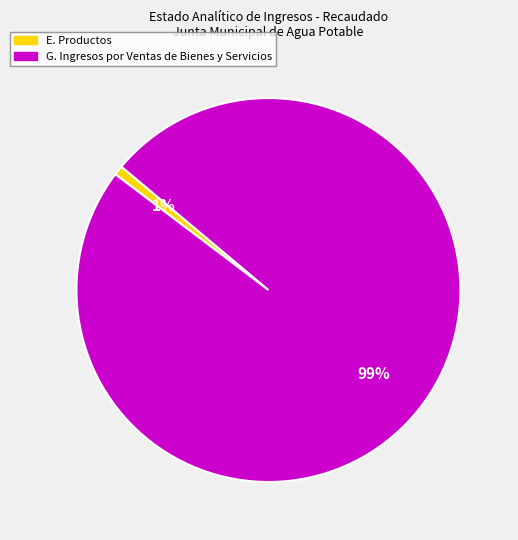

Which slice represents more than half of the pie?

G. Ingresos por Ventas de Bienes y Servicios